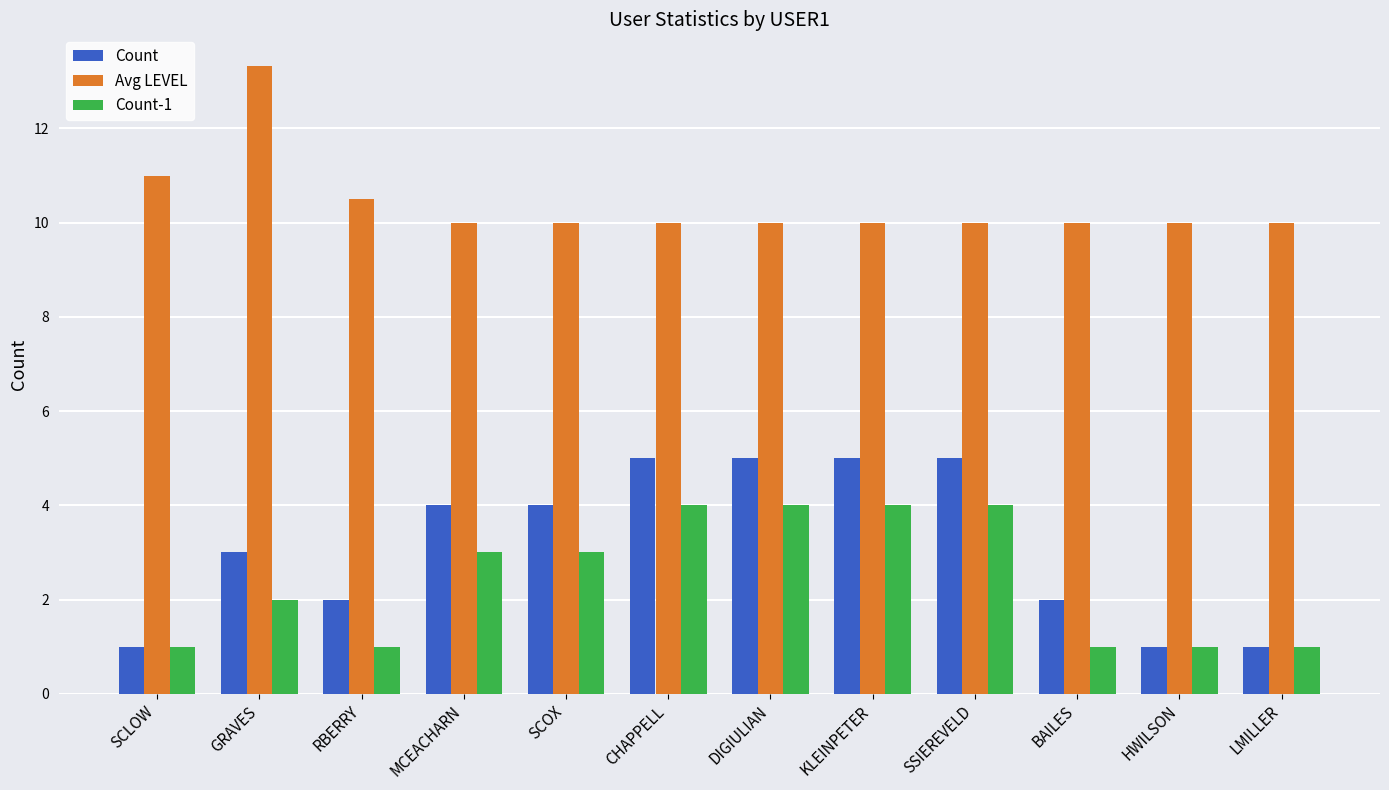

True or false: Avg LEVEL has a value of 3.0 at RBERRY.

False